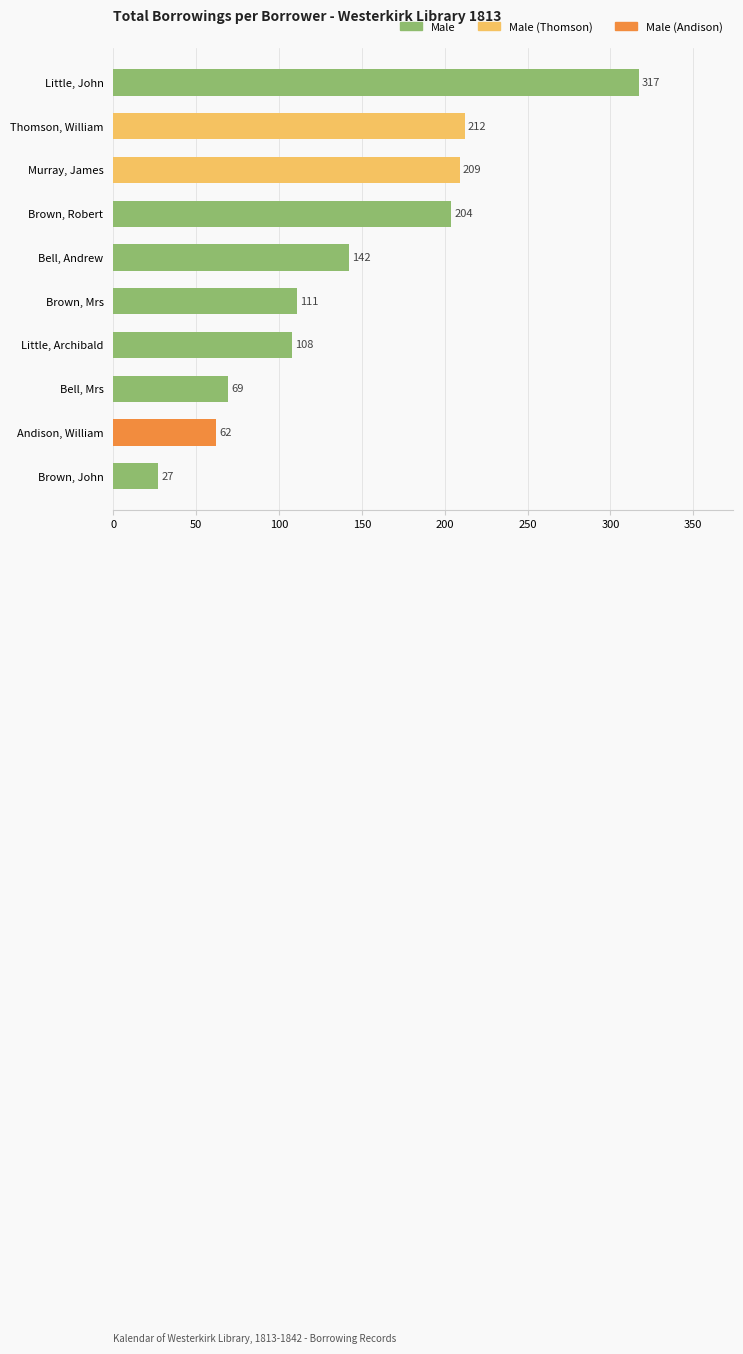

Read the value at Brown, Mrs, to the nearest 50.

100